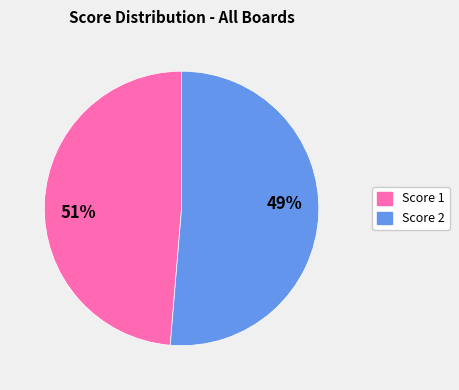

At Board 2, list the series in order from largest to smallest.

Score 1, Score 2